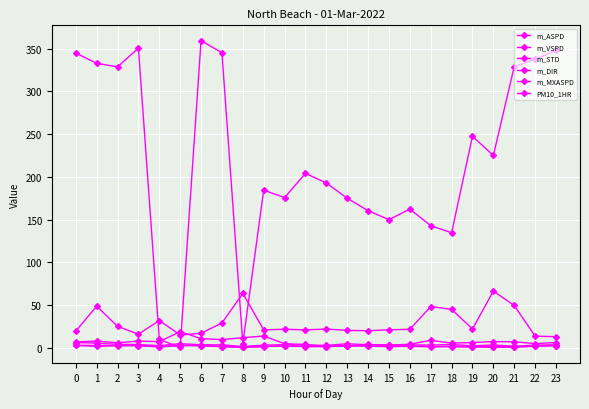

True or false: m_MXASPD and PM10_1HR cross at least once.

True